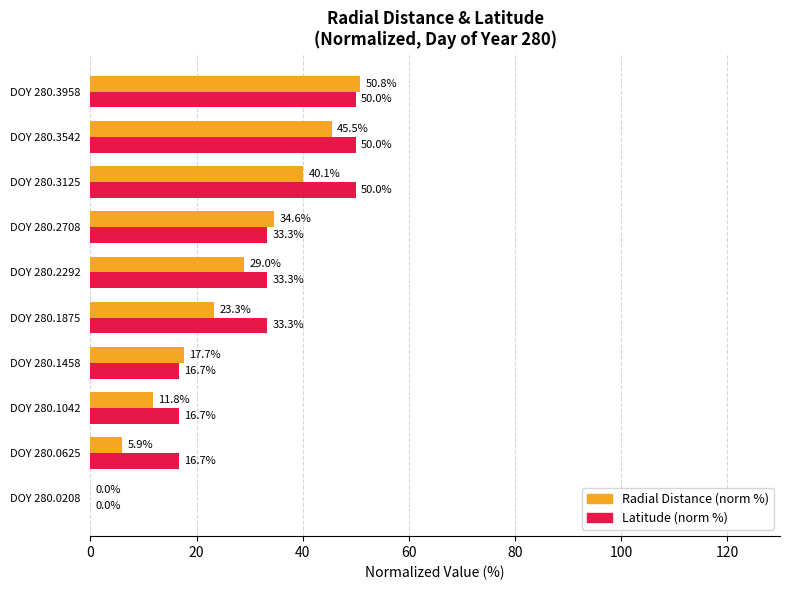

At which category is the sum across all series the highest?

DOY 280.3958